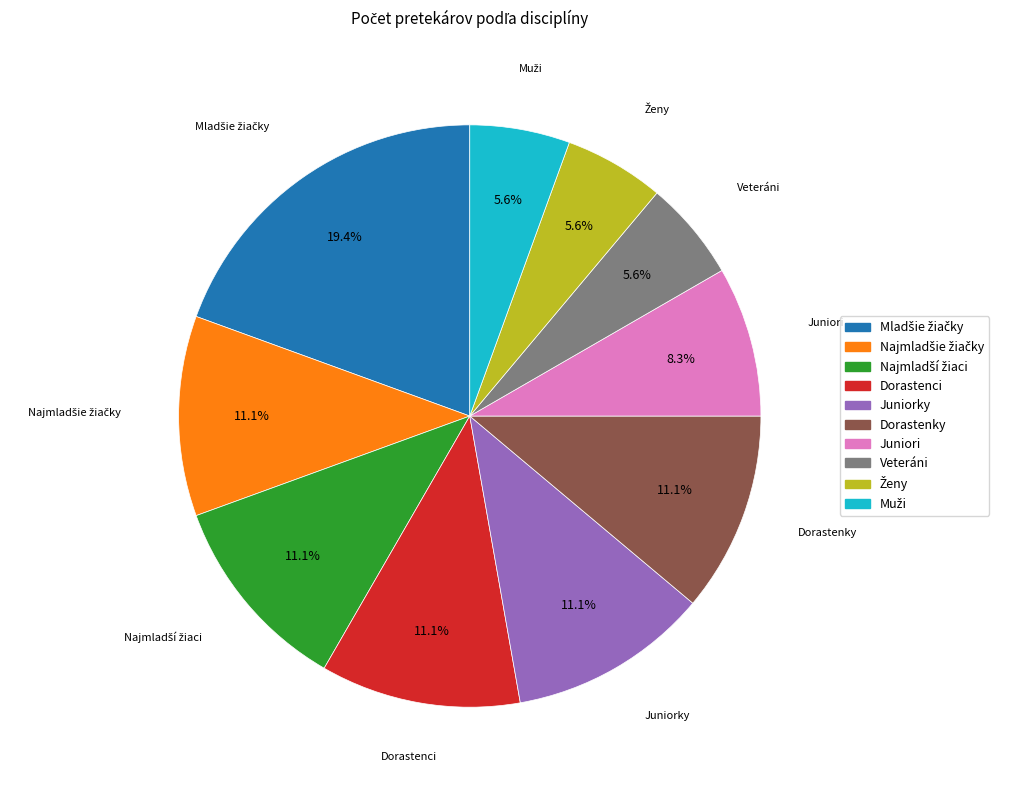

Is there a majority slice in this chart?

No